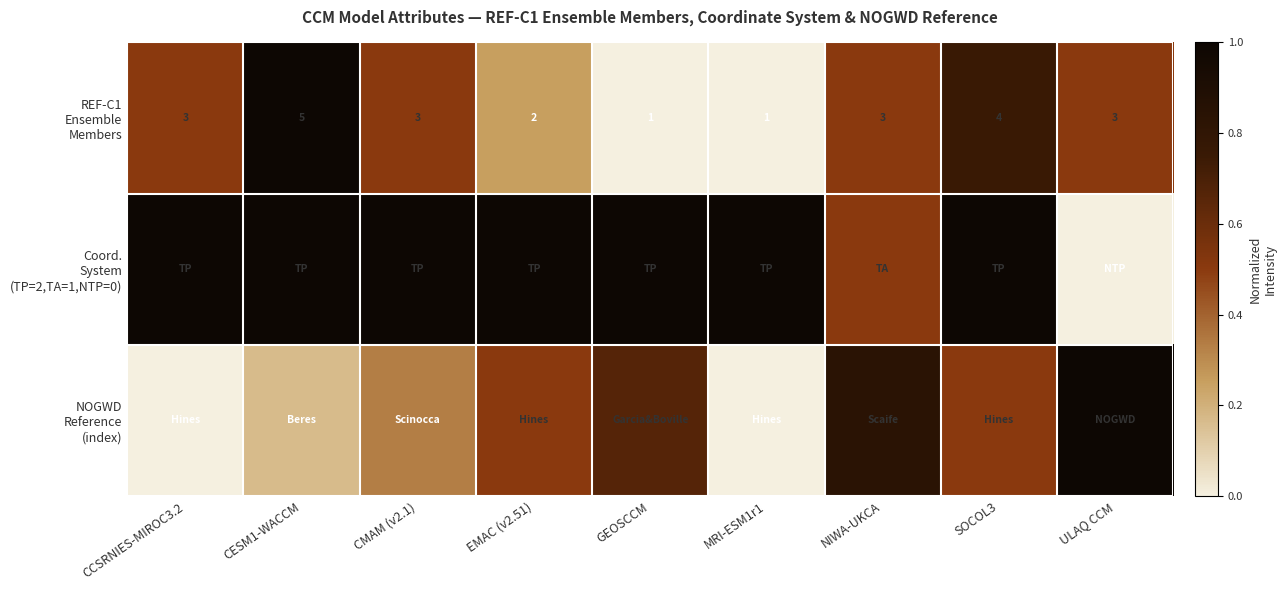

What is the total value across all series at MRI-ESM1r1?

1.0